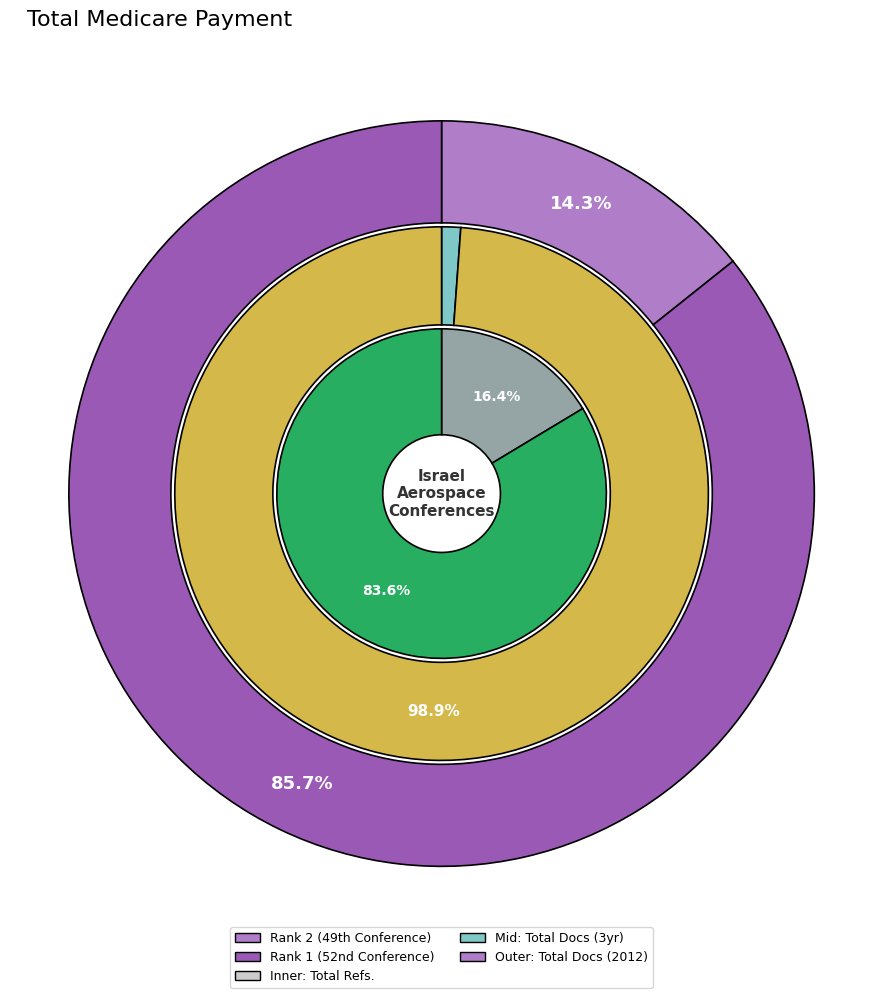

Which category has the smallest portion of the pie?

Rank 2 (49th Conference)